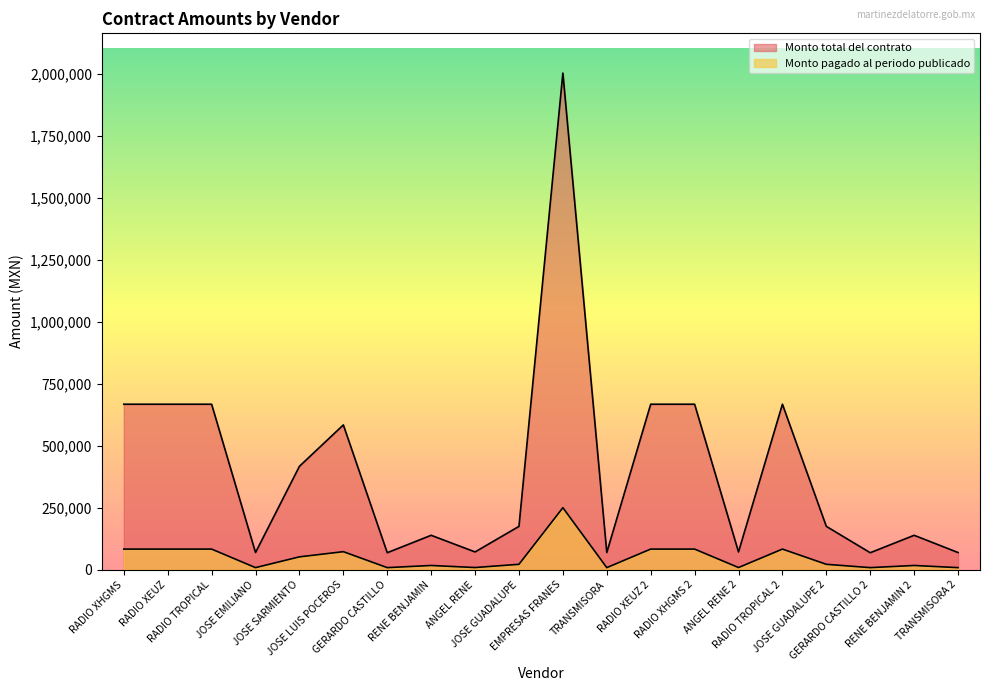

List the series in order of their peak value, highest first.

Monto total del contrato, Monto pagado al periodo publicado